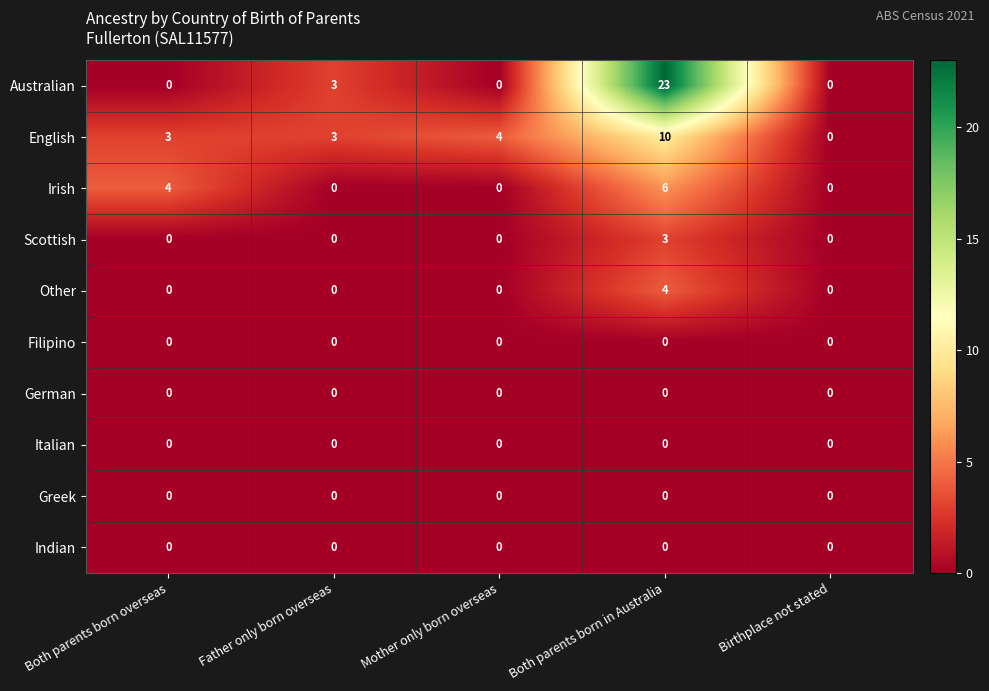

Is it true that Scottish equals 1 at Both parents born overseas?

False